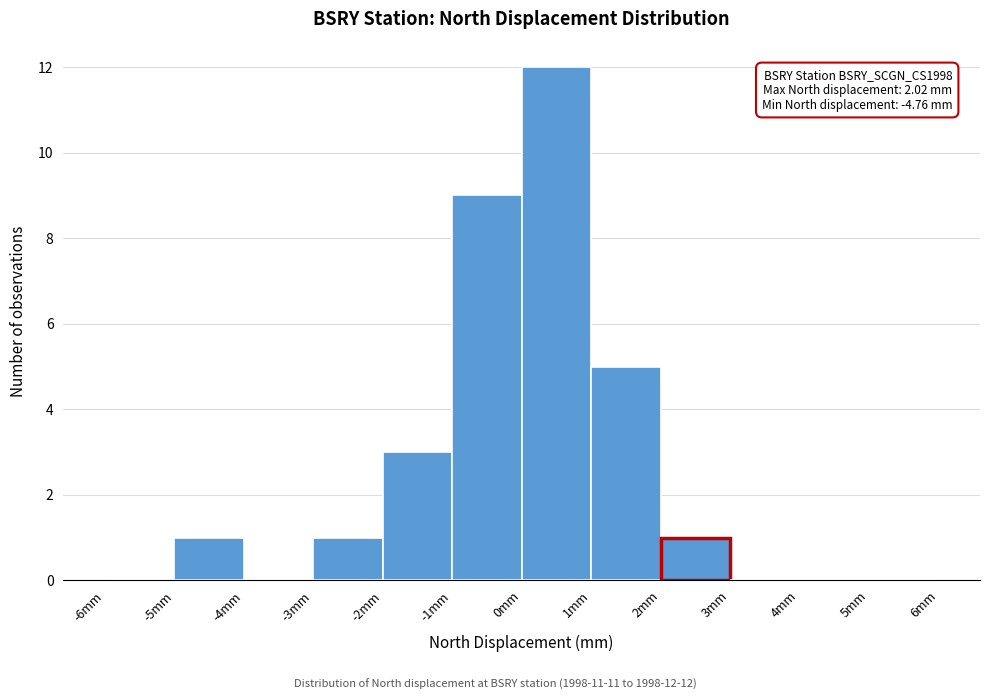

Over which range of the x-axis is the bar tallest?

0 to 1